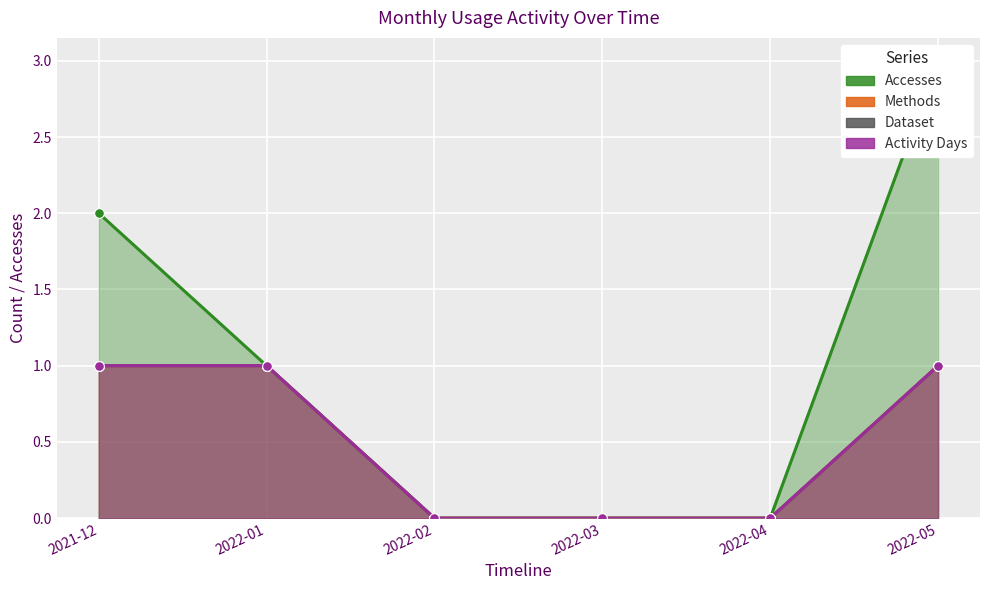

What is the label of the 1st point from the left?

2021-12